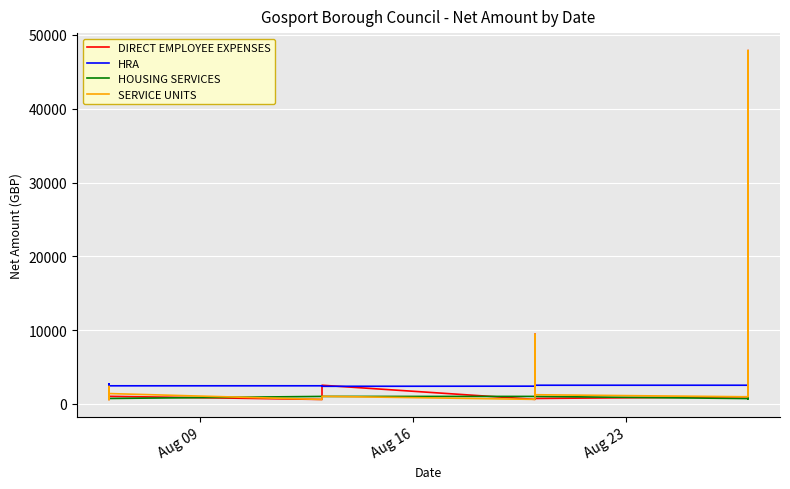

Is the value of HOUSING SERVICES at 29 greater than the value of DIRECT EMPLOYEE EXPENSES at 7?

No